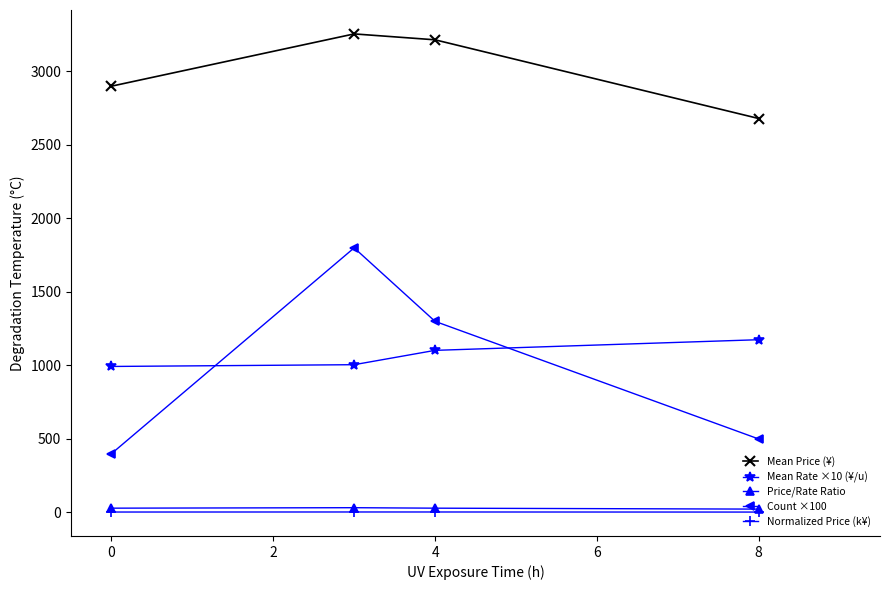

At how many categories does at least one series exceed 1855?

4